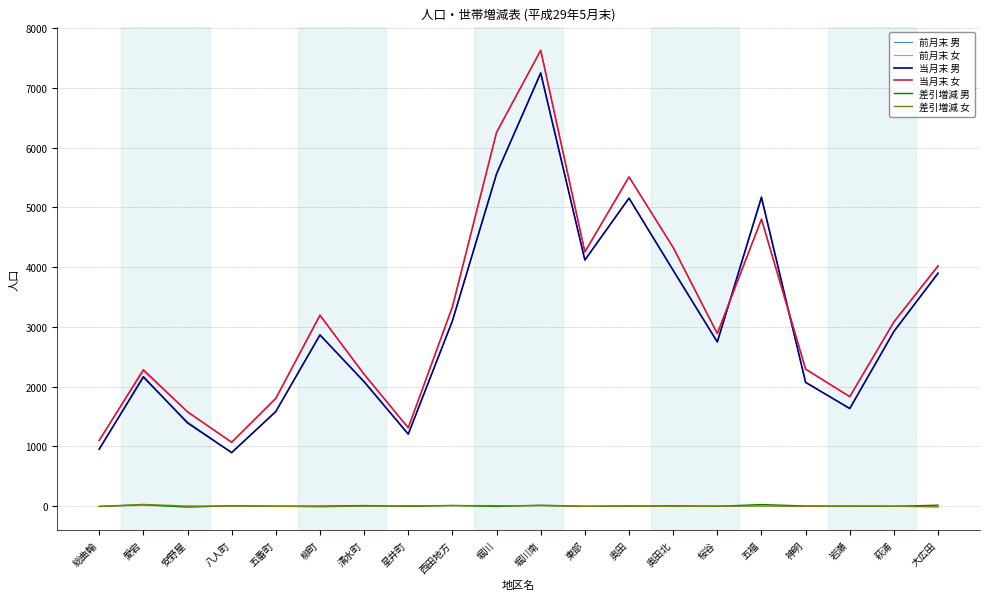

Which series has the largest range (max minus min)?

当月末 女